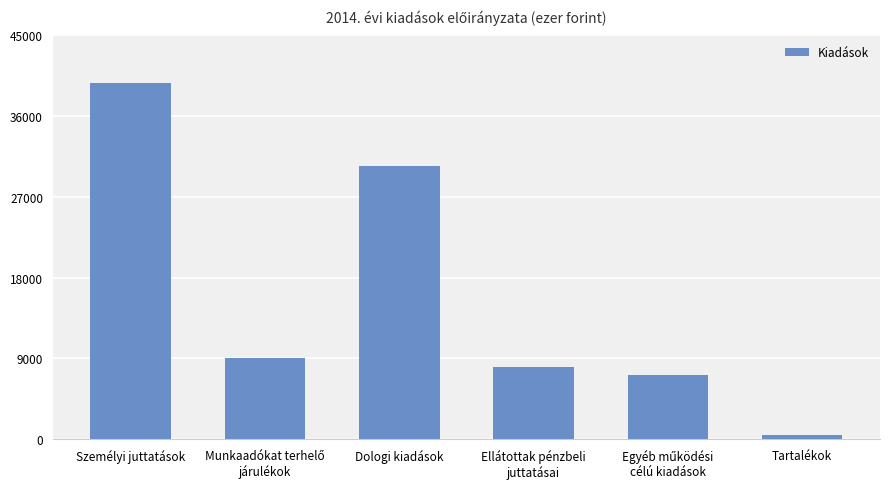

Which label corresponds to the largest value in the chart?

Személyi juttatások